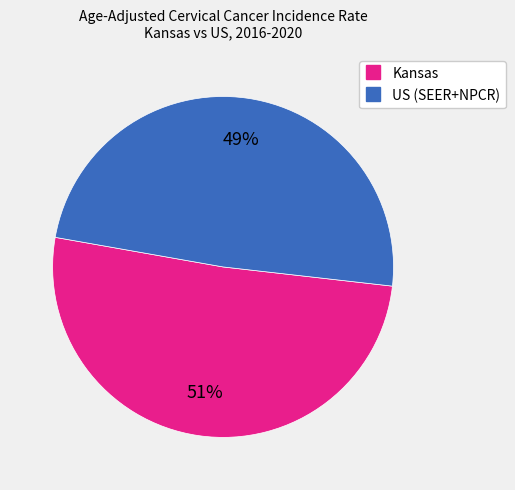

What is the ratio of the value at Kansas to the value at US (SEER+NPCR)?

1.0